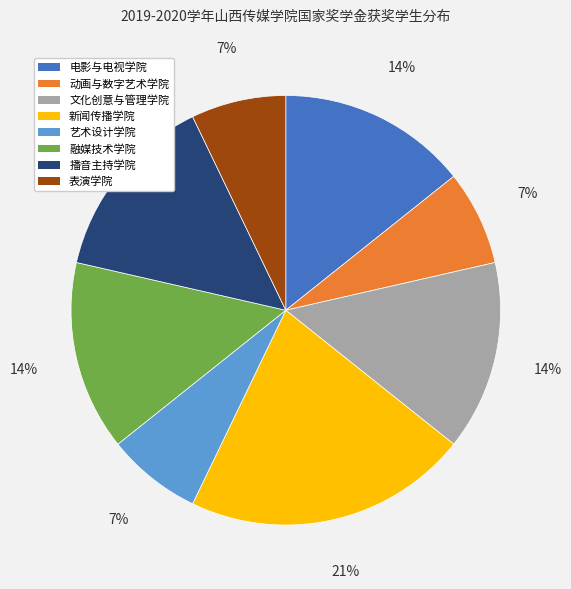

To the nearest percent, what is the average slice percentage?

12%